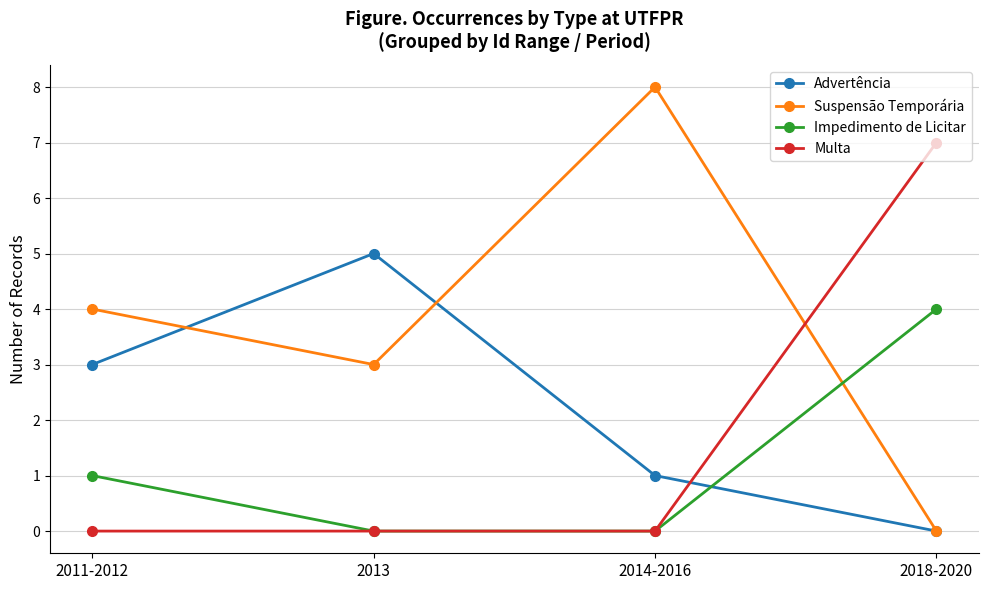

Is it true that Suspensão Temporária equals 12 at 2014-2016?

False